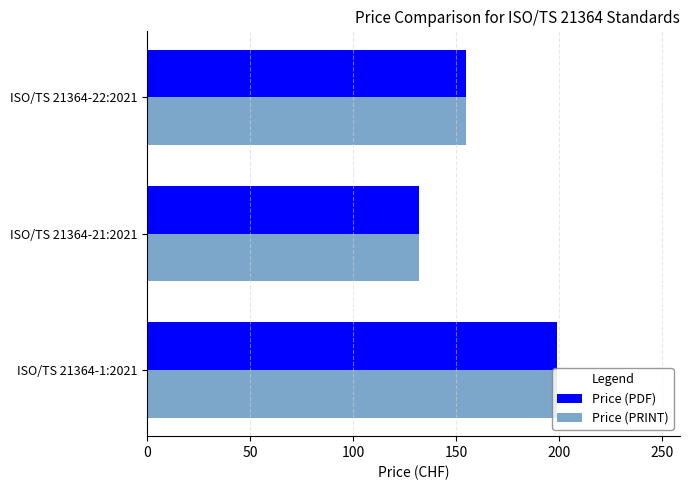

Rank the categories by Price (PRINT) value from highest to lowest.

ISO/TS 21364-1:2021, ISO/TS 21364-22:2021, ISO/TS 21364-21:2021